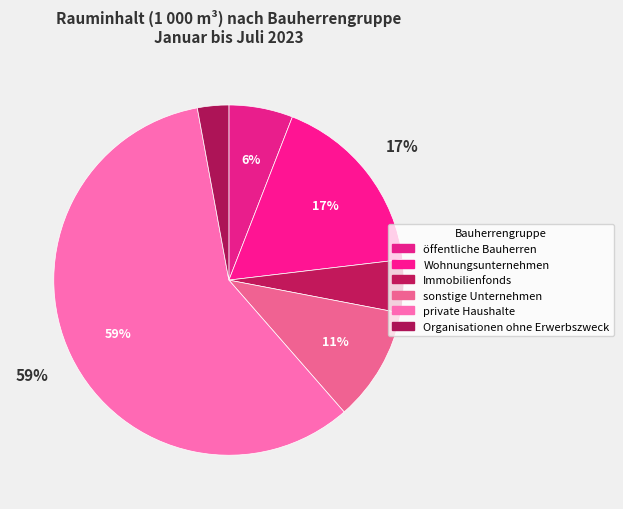

The öffentliche Bauherren slice represents 6% of the pie. True or false?

True